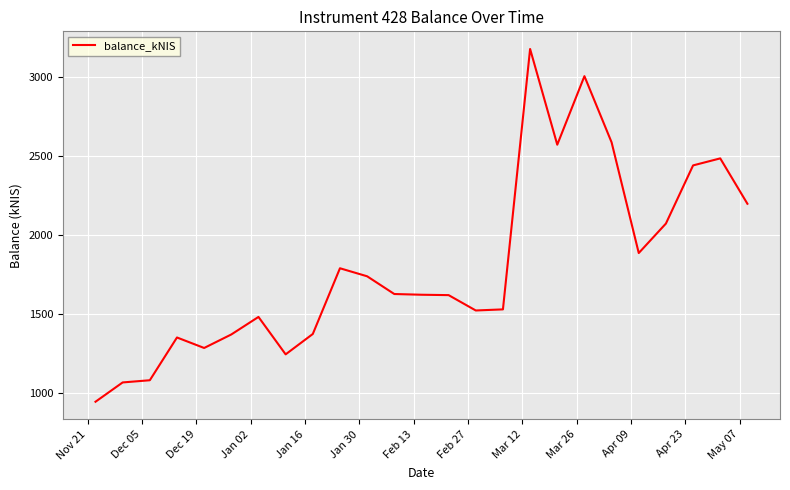

What is the maximum value shown in the chart?

3177.0